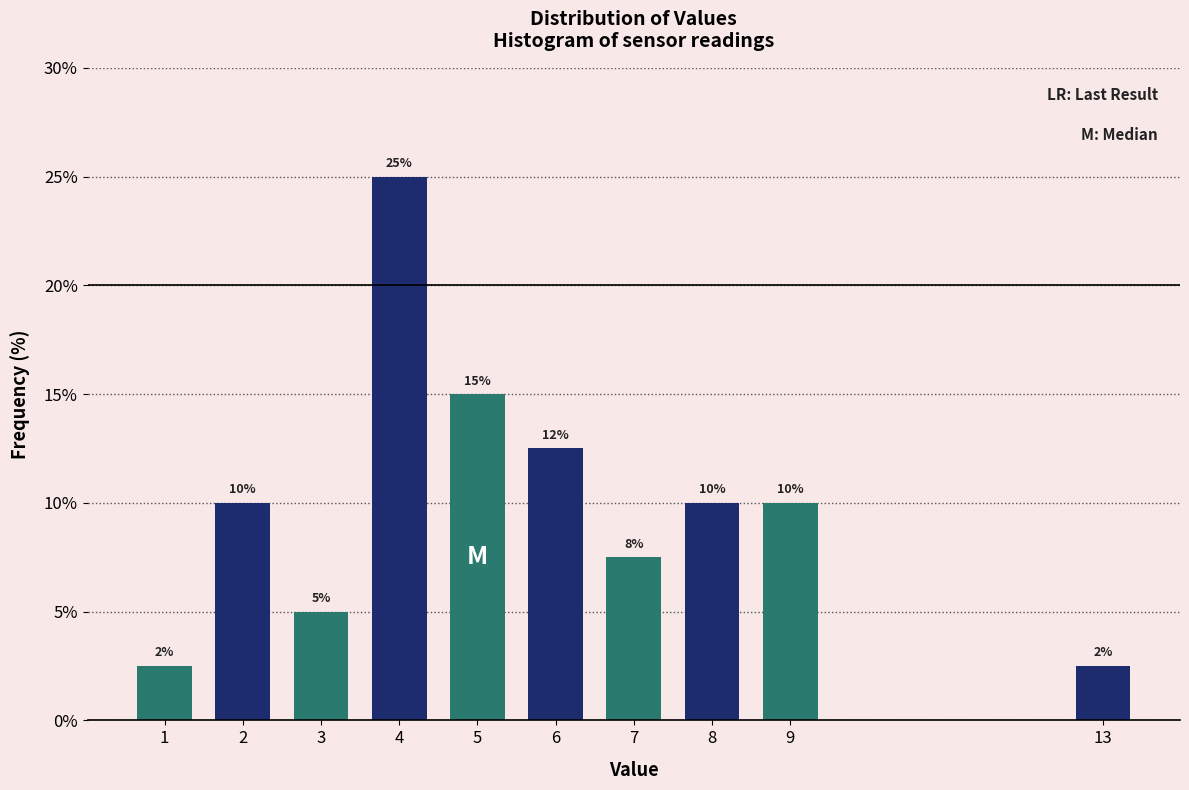

What is the sum of the values at 2 and 4?

35.0